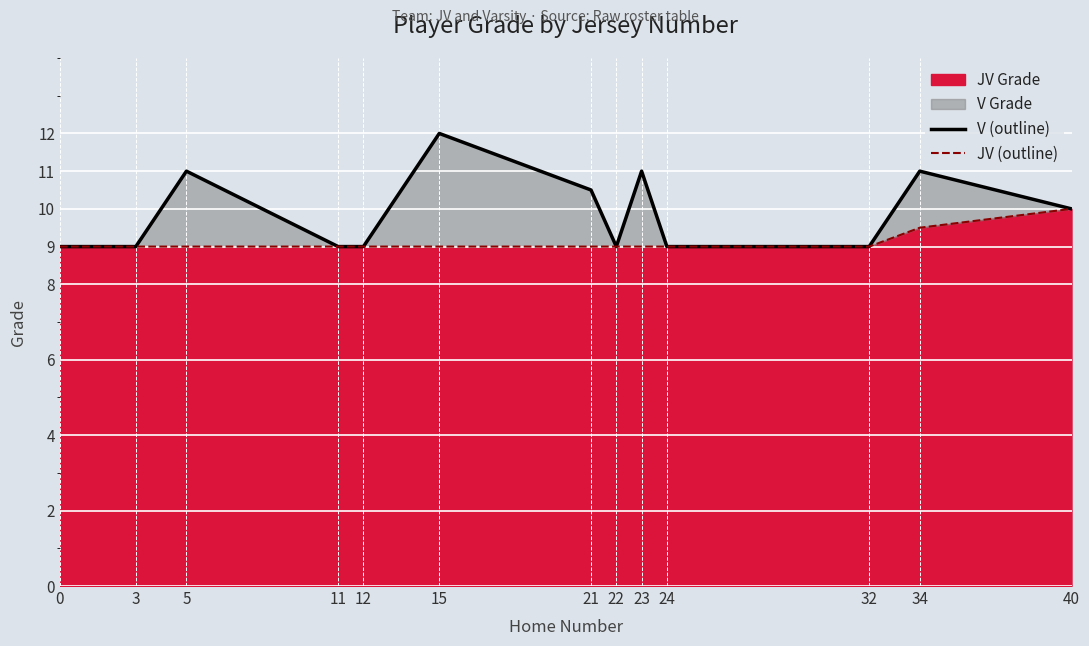

Which series has the largest total across all categories?

V (outline)